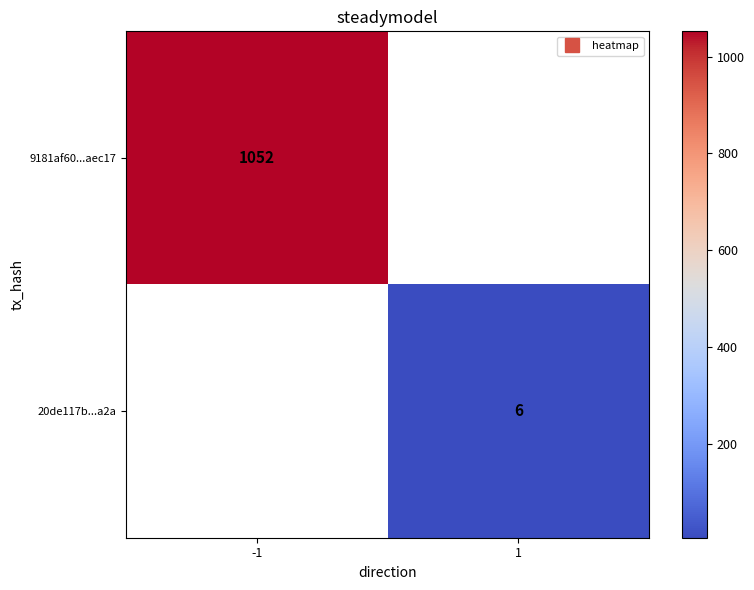

The 20de117b...a2a series shows 6.0 at 1. True or false?

True